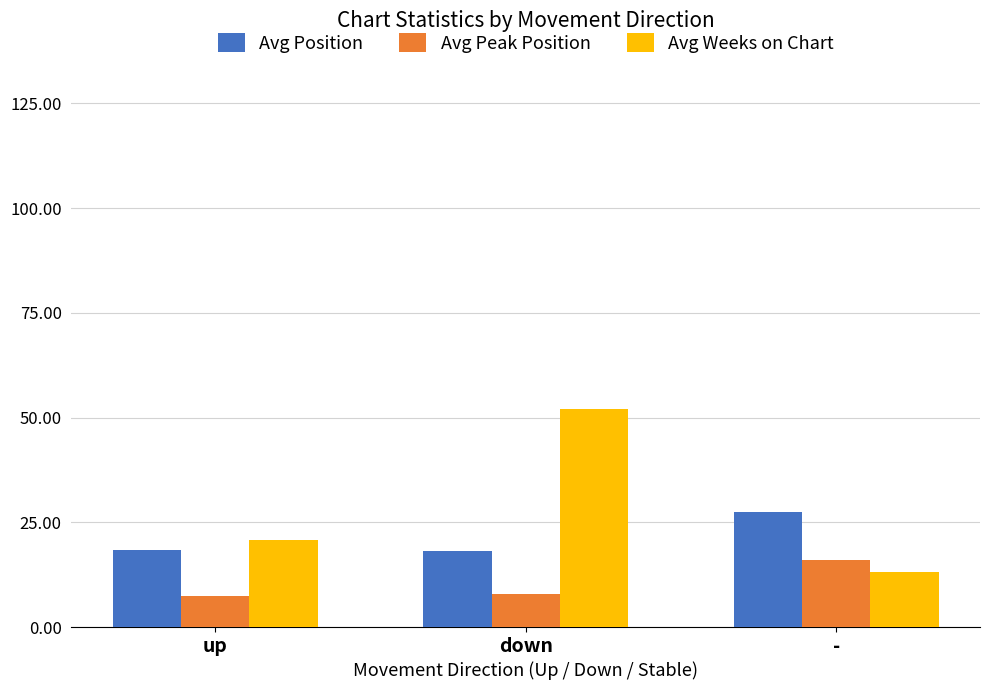

What position from the left is down?

2